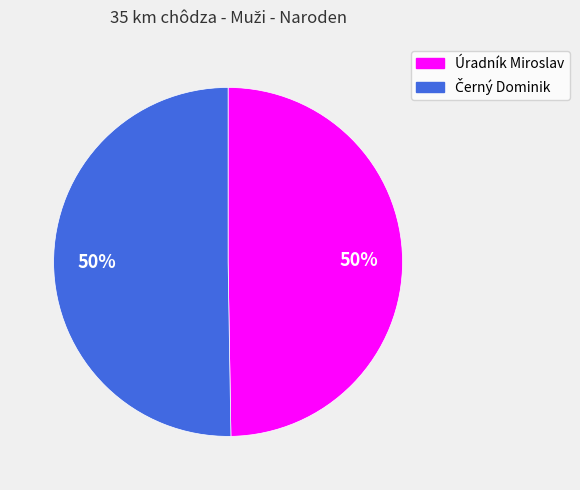

What percentage is the Úradník Miroslav slice, to the nearest percent?

50%